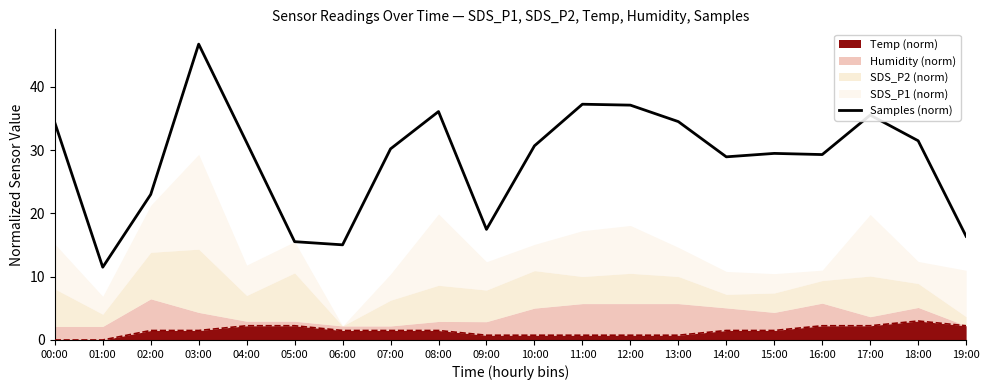

Approximately how many times larger is the value at 10:00 compared to 16:00?

1.0